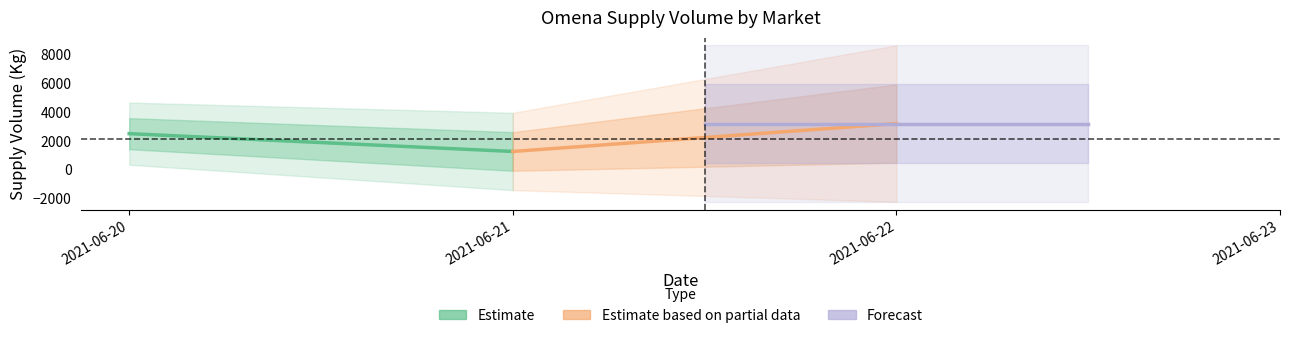

What is the value of the Estimate point at the 1st from the left?

2500.0